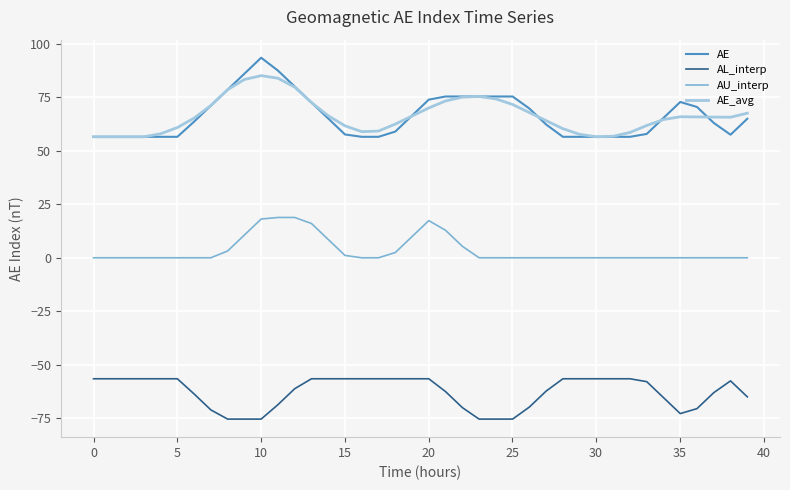

What is the minimum value shown in the chart?

-75.5